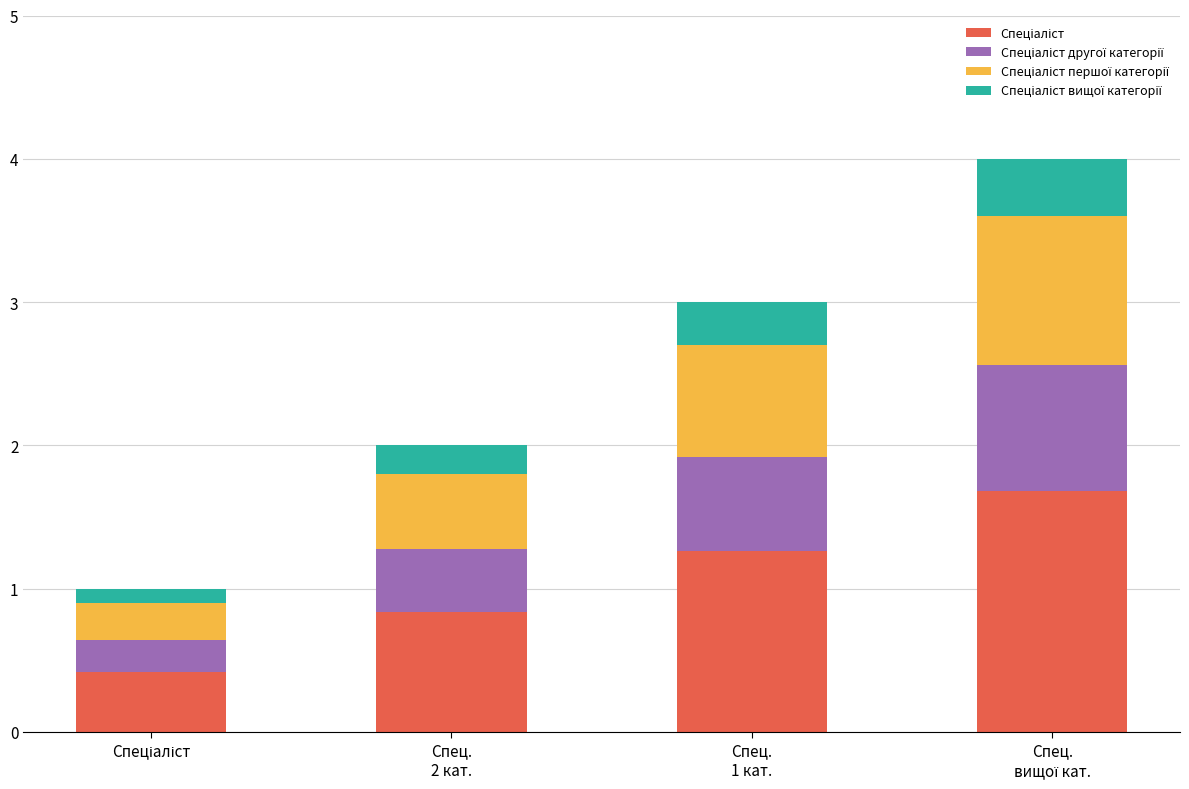

Are the bars horizontal?

No